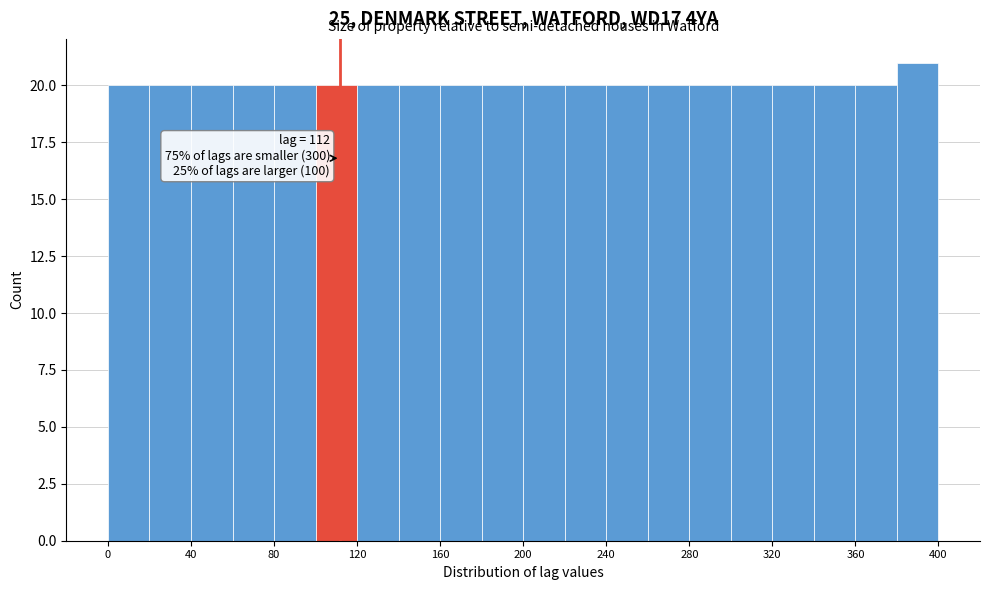

Over which range of the x-axis is the bar tallest?

380 to 400